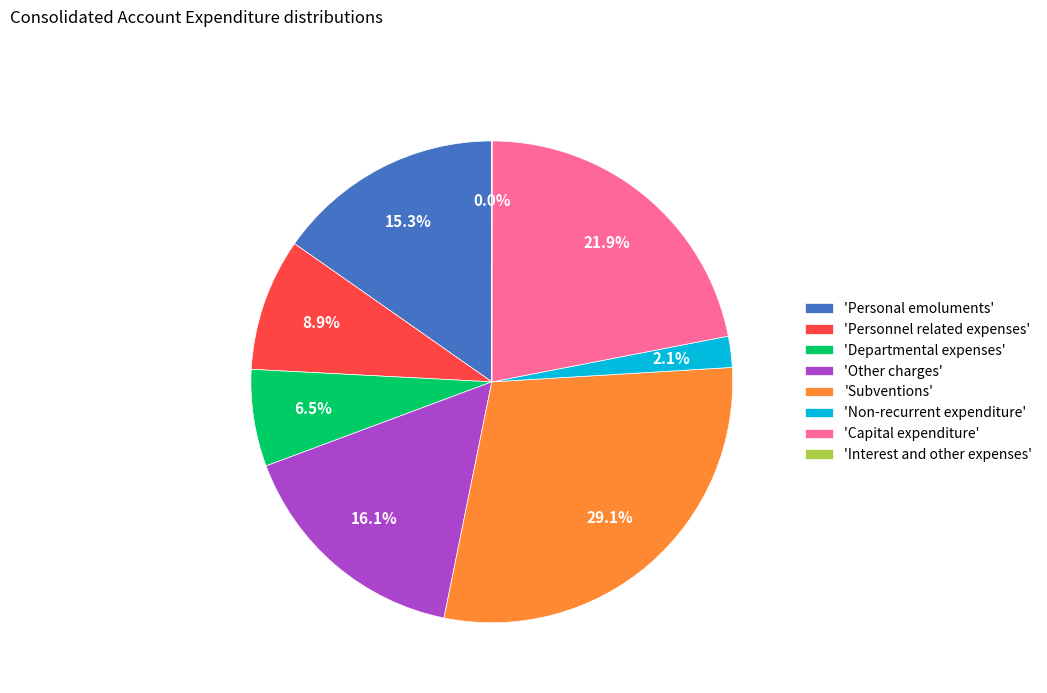

What percentage do 'Personal emoluments' and 'Other charges' together represent?

31.4%